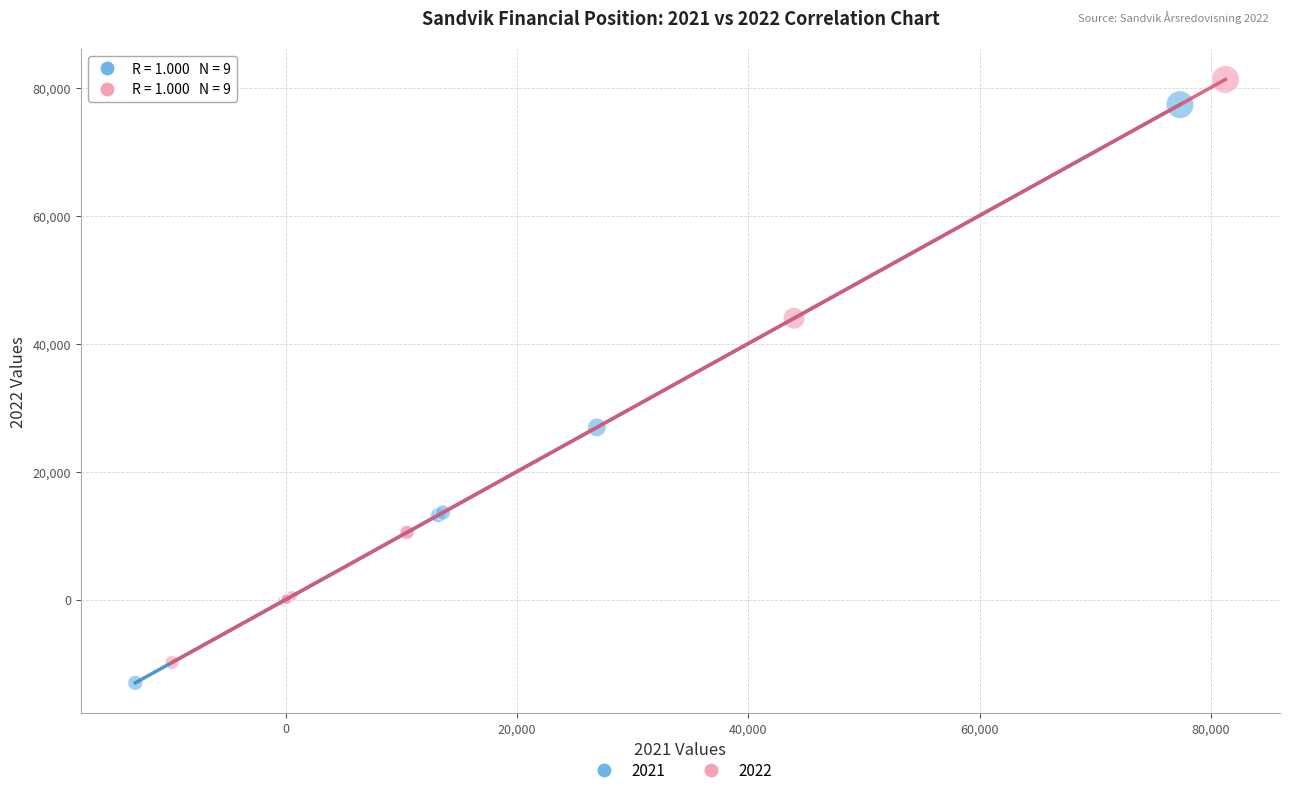

Which series has the largest Y range (max minus min)?

2022